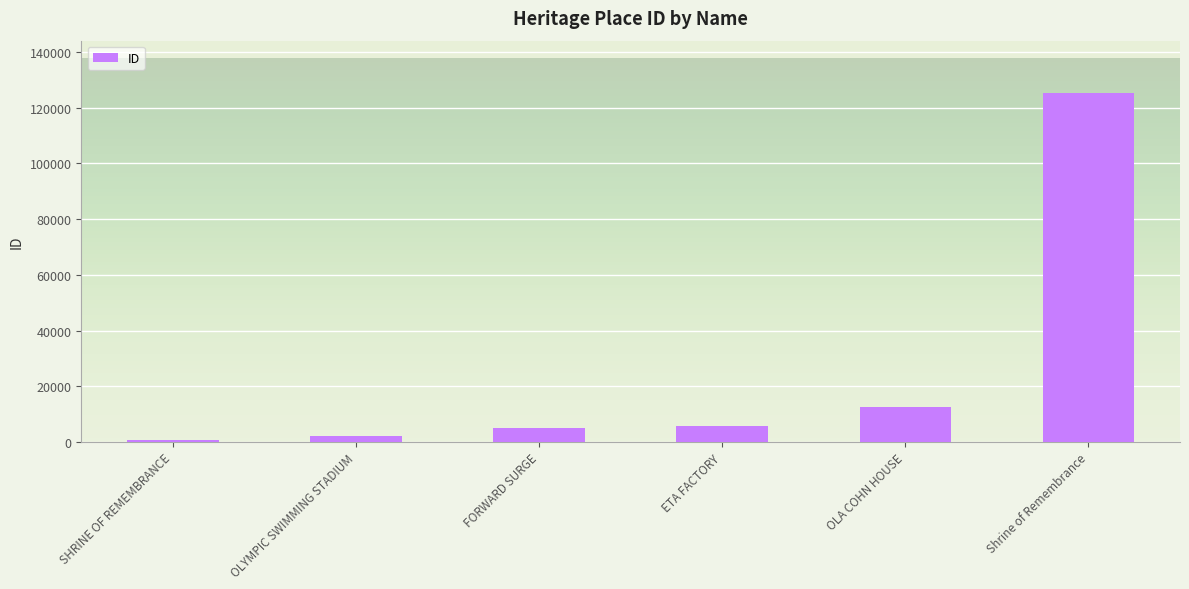

Between SHRINE OF REMEMBRANCE and OLYMPIC SWIMMING STADIUM, which is larger?

OLYMPIC SWIMMING STADIUM